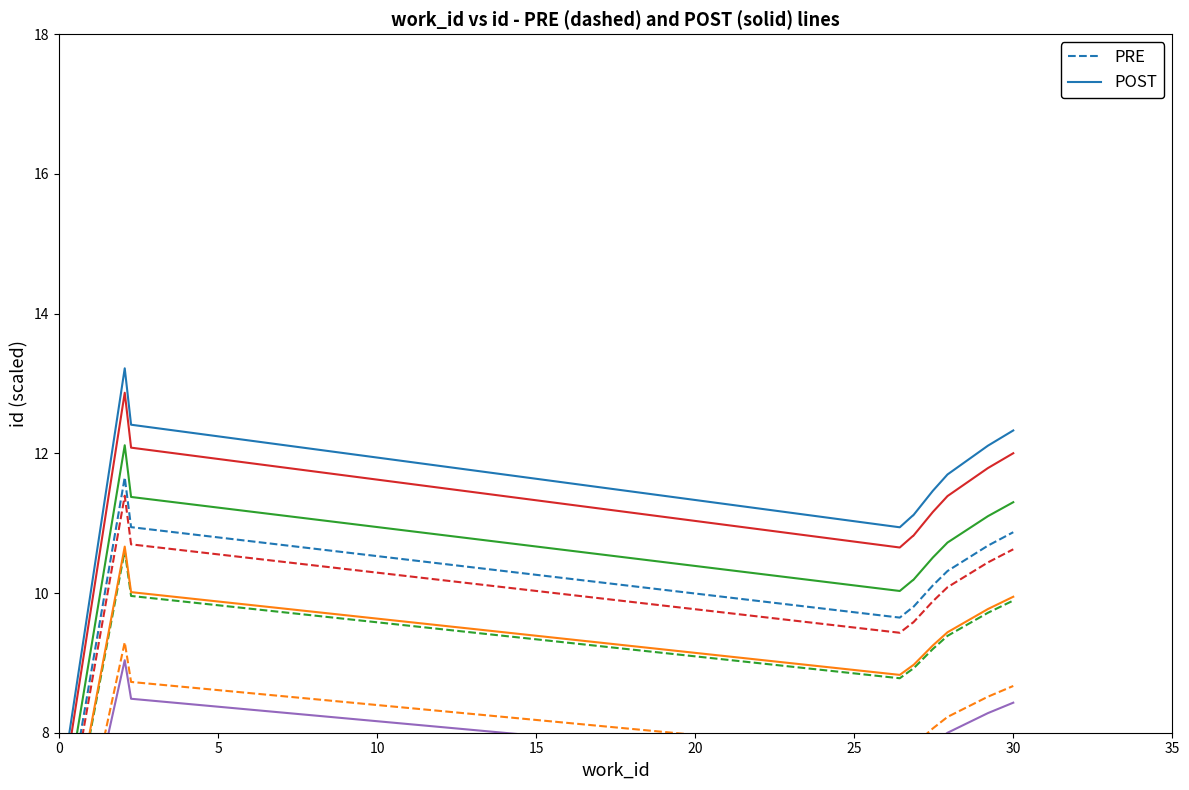

Is this an area chart (filled region under the line)?

No